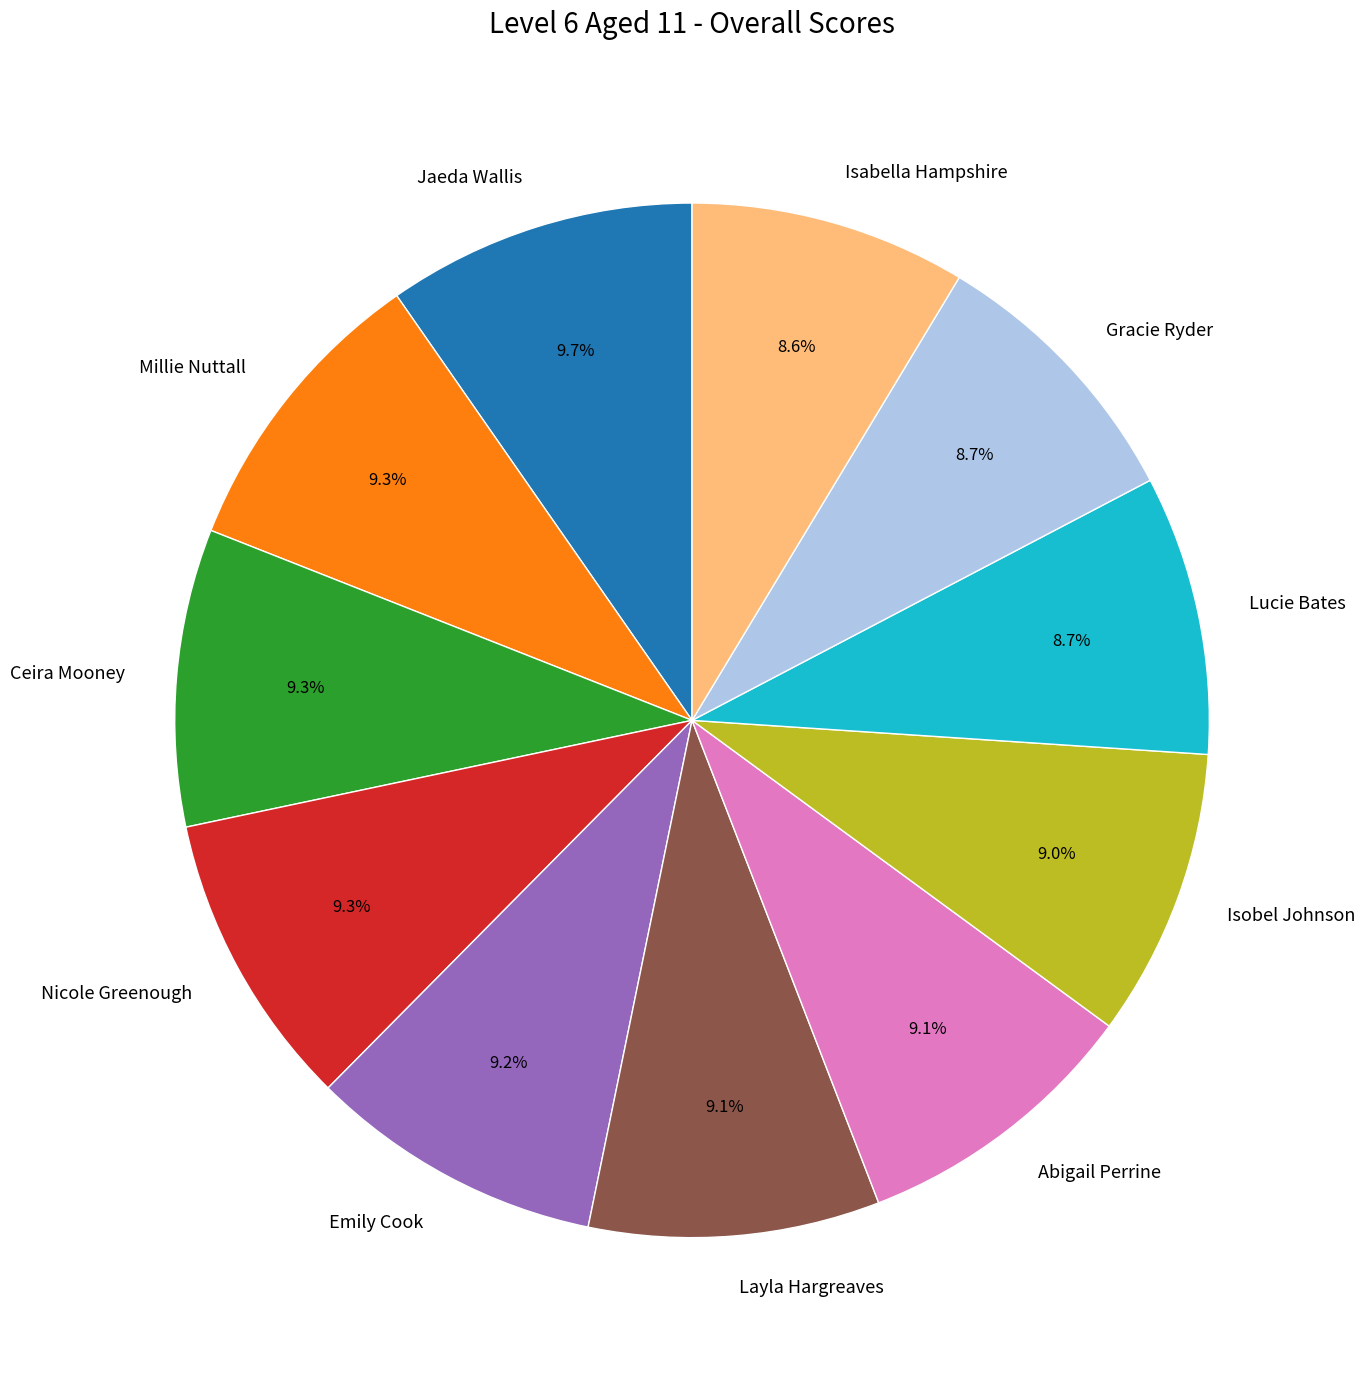

What percentage is NOT represented by Jaeda Wallis?

90.3%